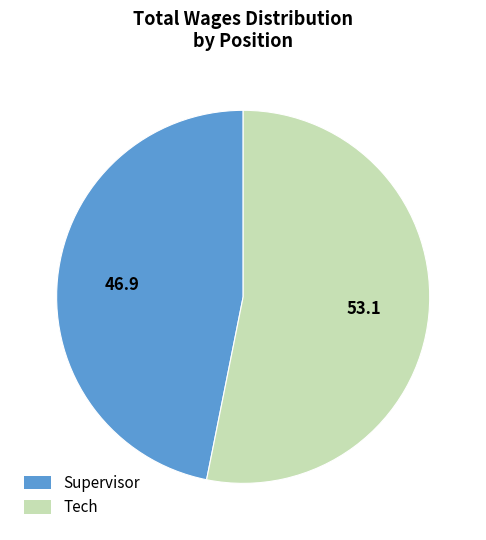

Is there any slice that represents more than half of the pie?

Yes